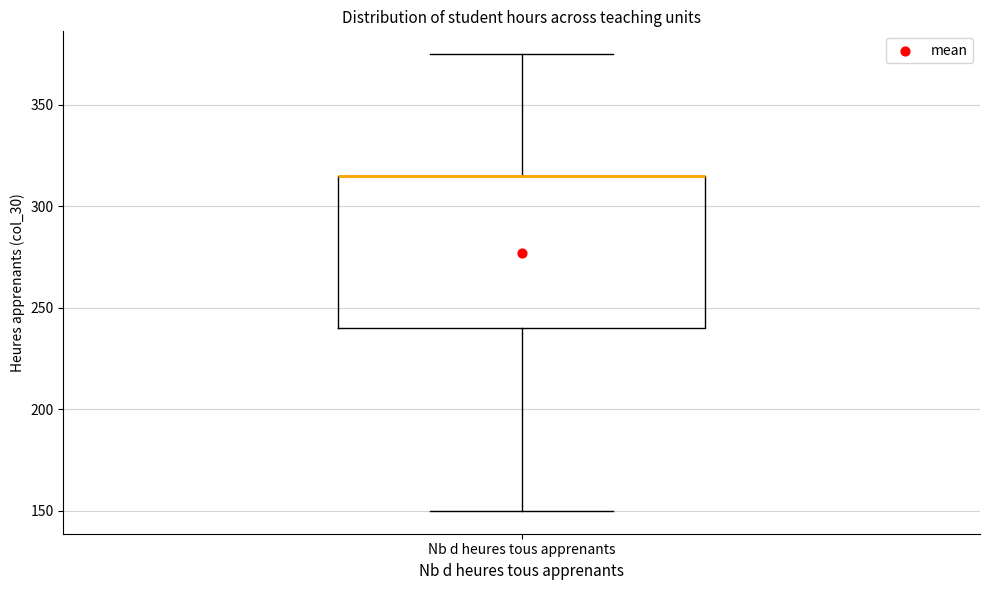

Where is the upper edge of the box for Nb d heures tous apprenants on the y-axis? The values are not printed on the chart, so give them approximately, as read against the axis.

315